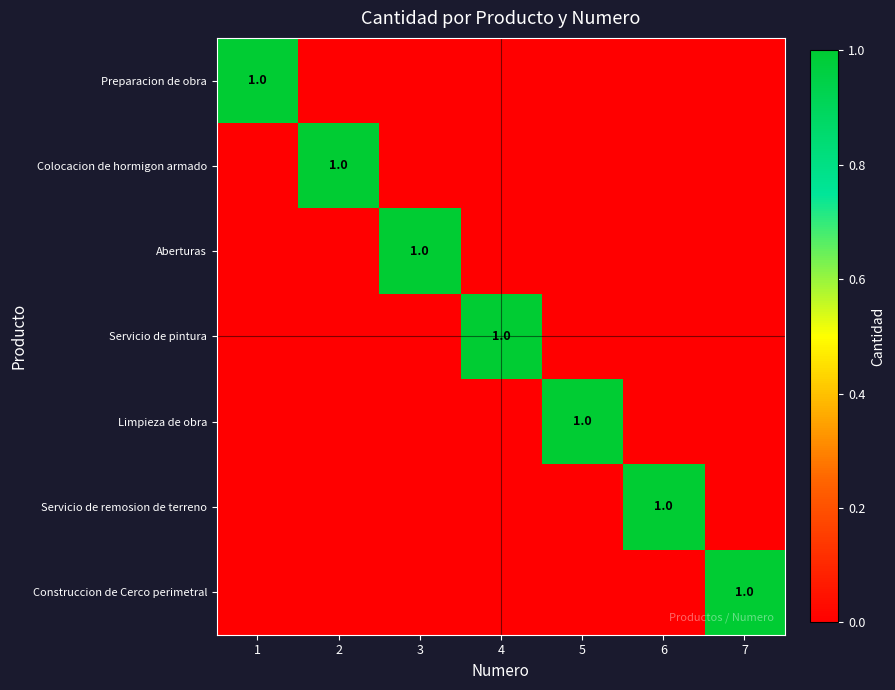

The value of Colocacion de hormigon armado at 2 is 0. True or false?

False